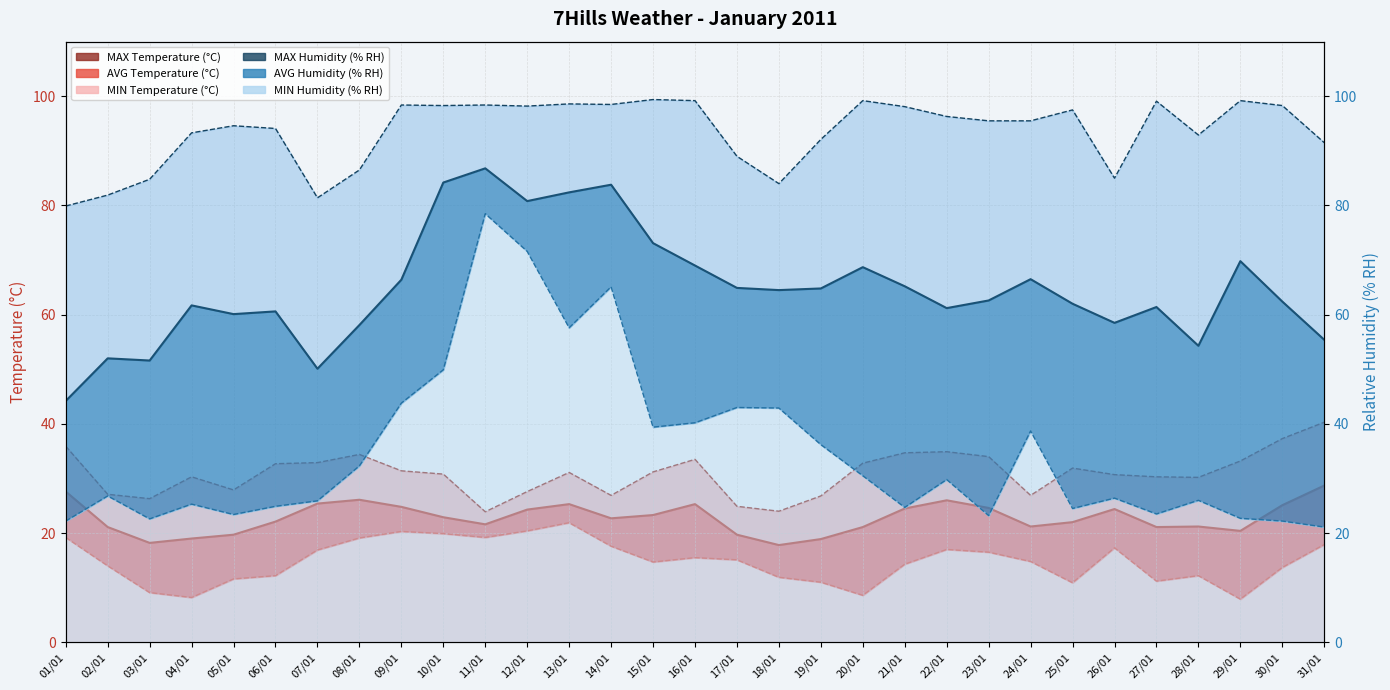

Which series has the widest spread of values?

MIN Humidity (% RH)